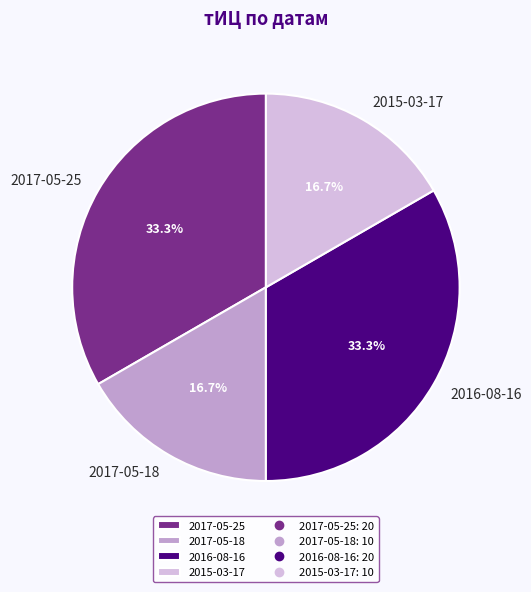

Which has a higher value, 2017-05-18 or 2017-05-25?

2017-05-25